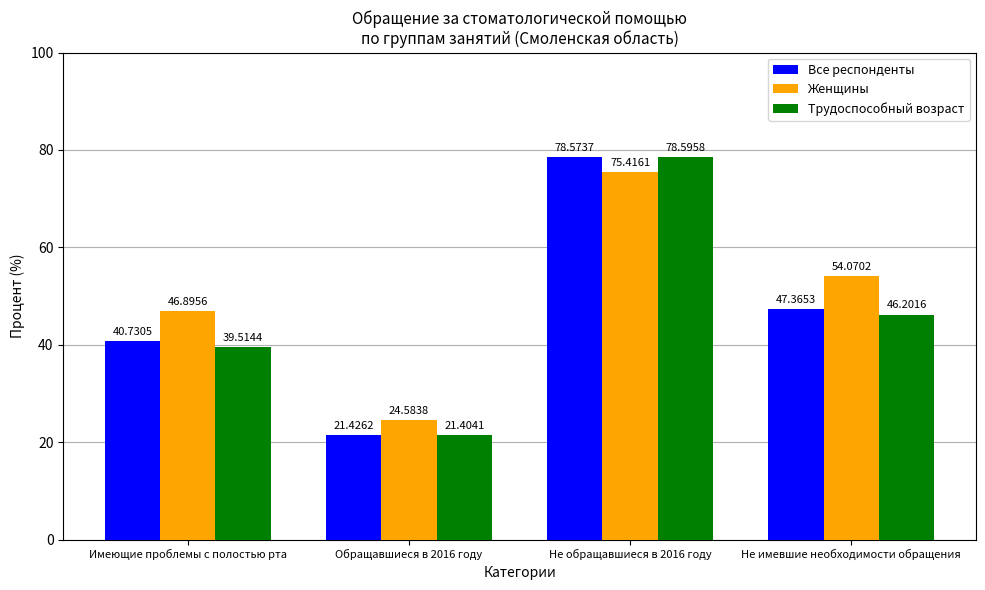

Where does the Трудоспособный возраст series first go above 46?

Не обращавшиеся в 2016 году